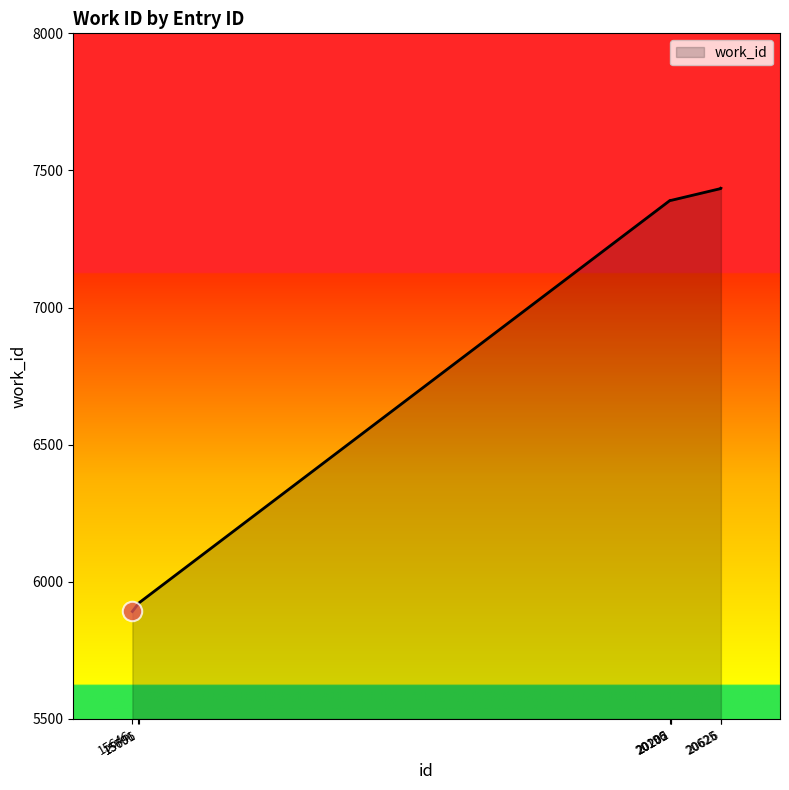

What is the average value?

6847